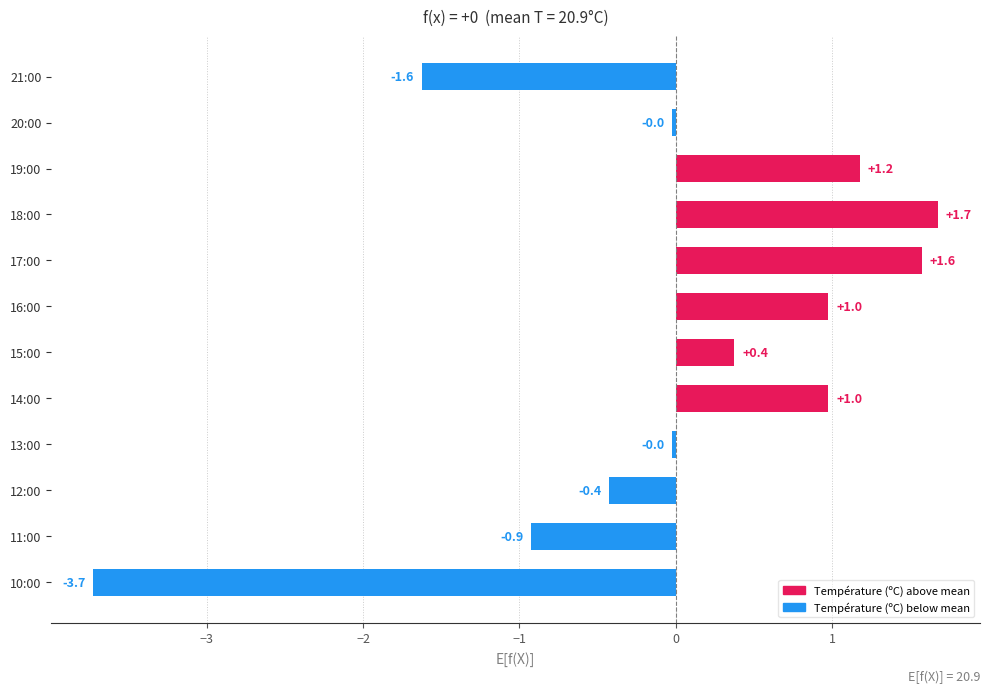

At which label is the value closest to -1?

11:00